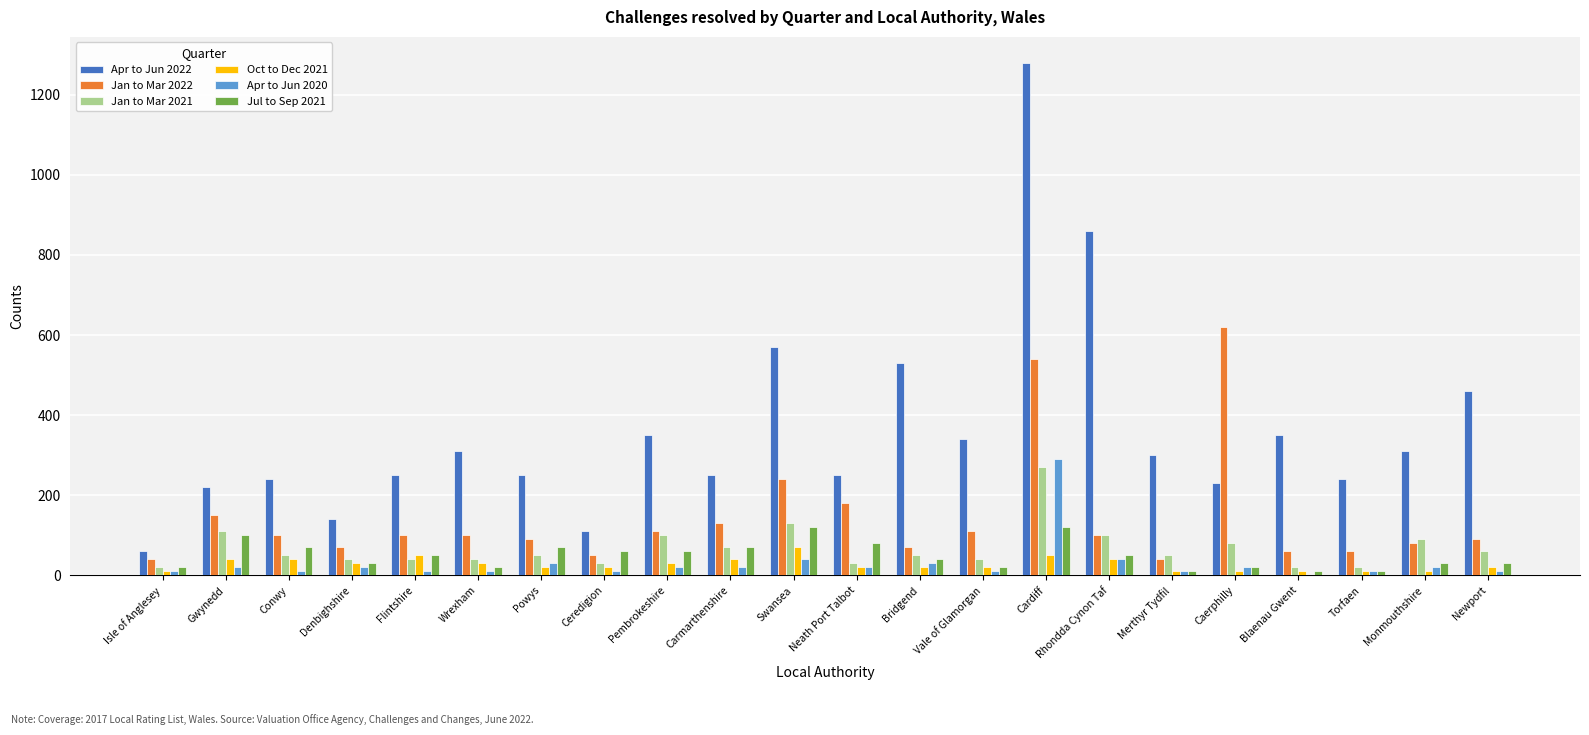

At which category is the sum across all series the highest?

Cardiff